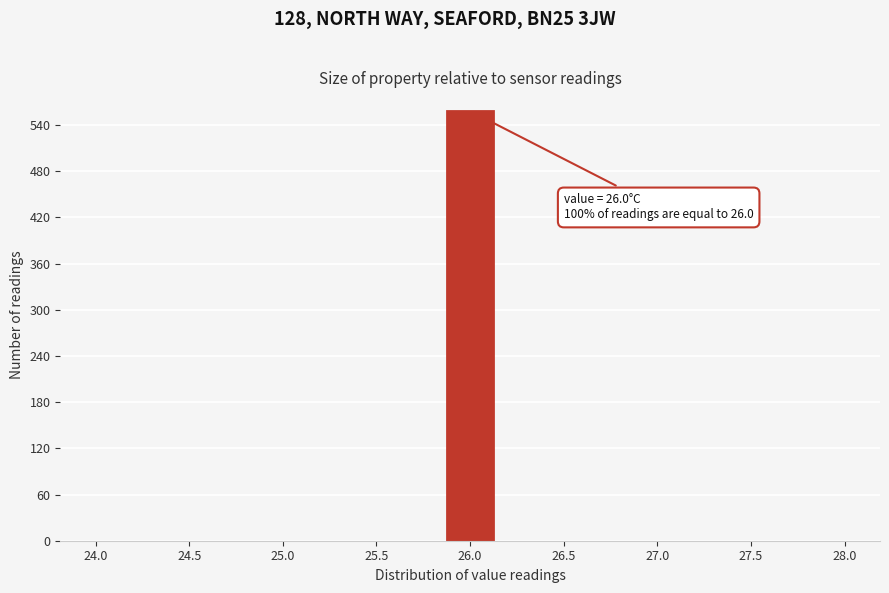

Which range on the x-axis has the tallest bar?

25.85 to 26.15